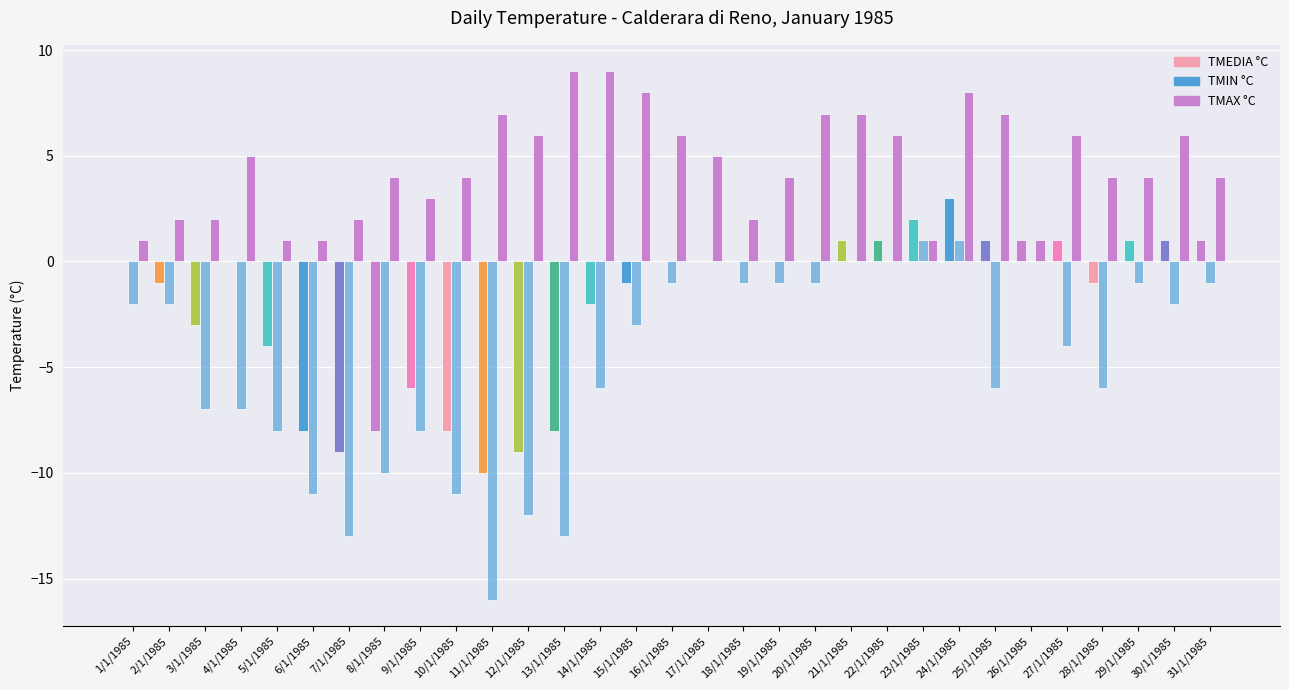

What position from the left is 11/1/1985?

11